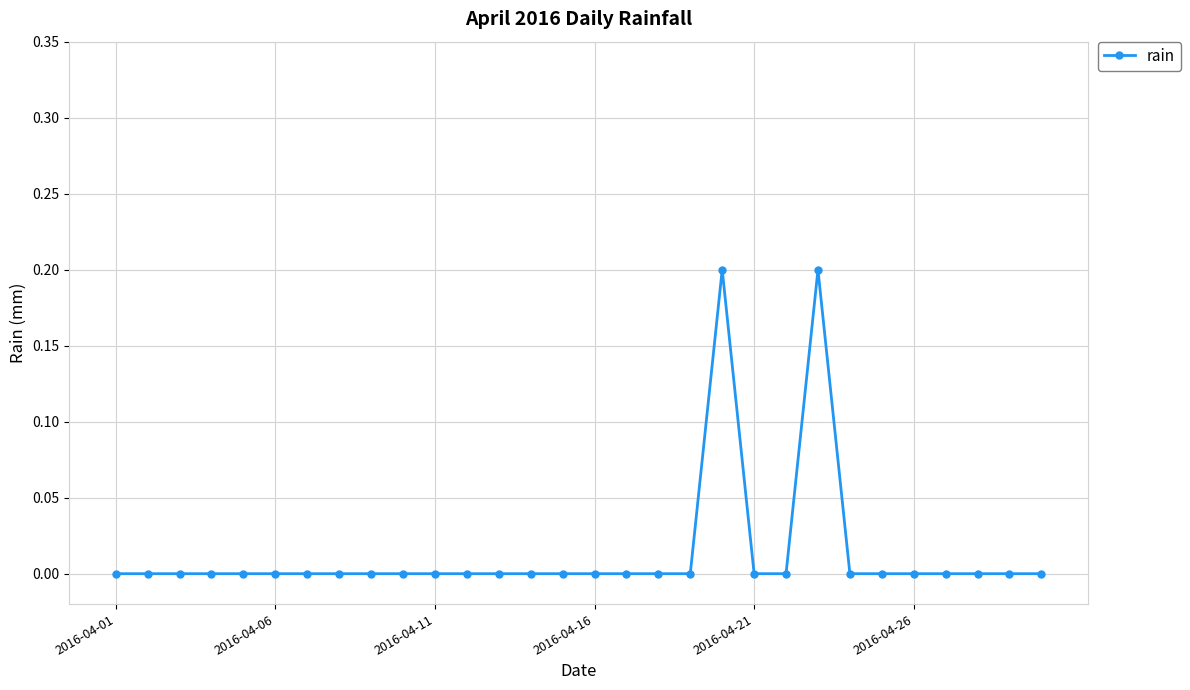

Reading left to right, transcribe all the data shown in this chart.

0.0	0.0	0.0	0.0	0.0	0.0	0.0	0.0	0.0	0.0	0.0	0.0	0.0	0.0	0.0	0.0	0.0	0.0	0.0	0.2	0.0	0.0	0.2	0.0	0.0	0.0	0.0	0.0	0.0	0.0